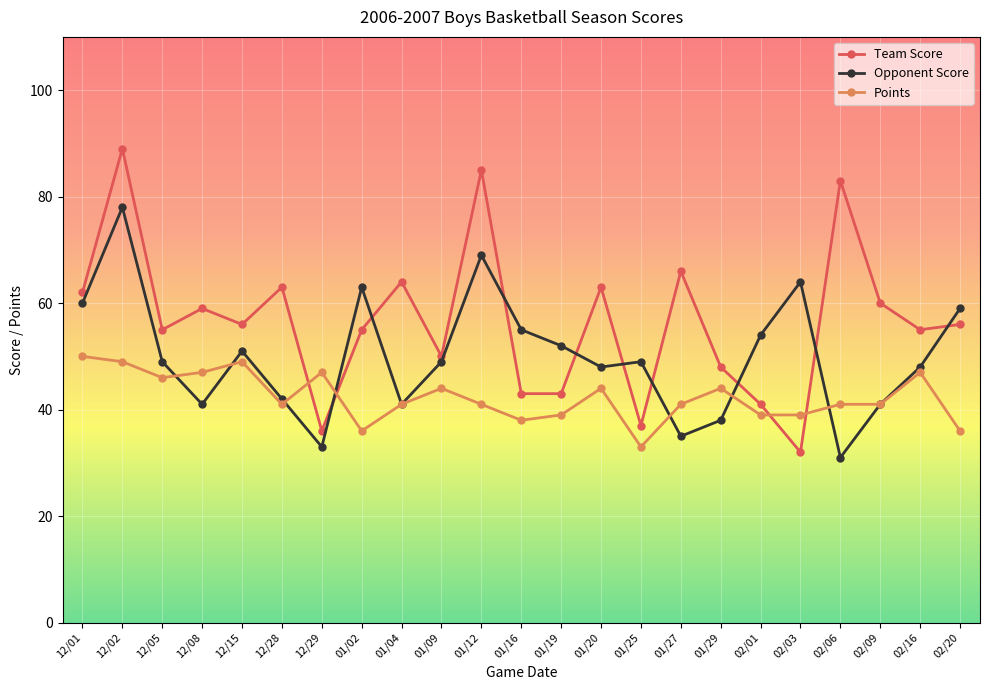

At which label does Team Score first exceed 56?

12/01